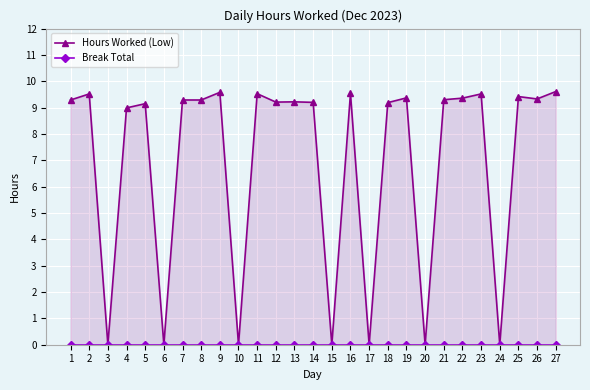

How many data points in Hours Worked (Low) are above 9?

19